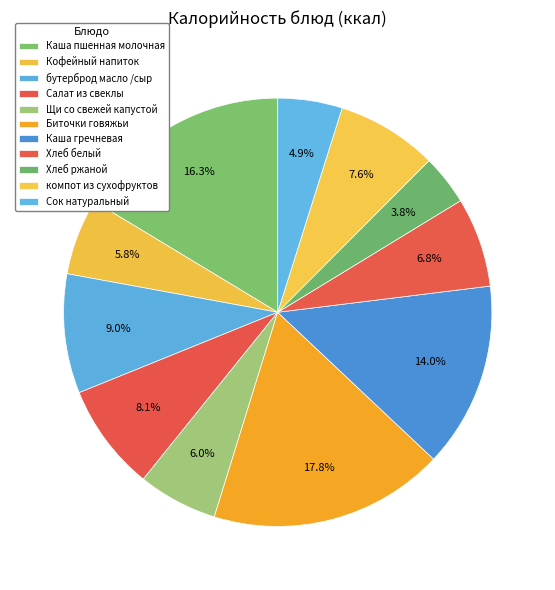

True or false: Кофейный напиток accounts for 6% of the total.

True